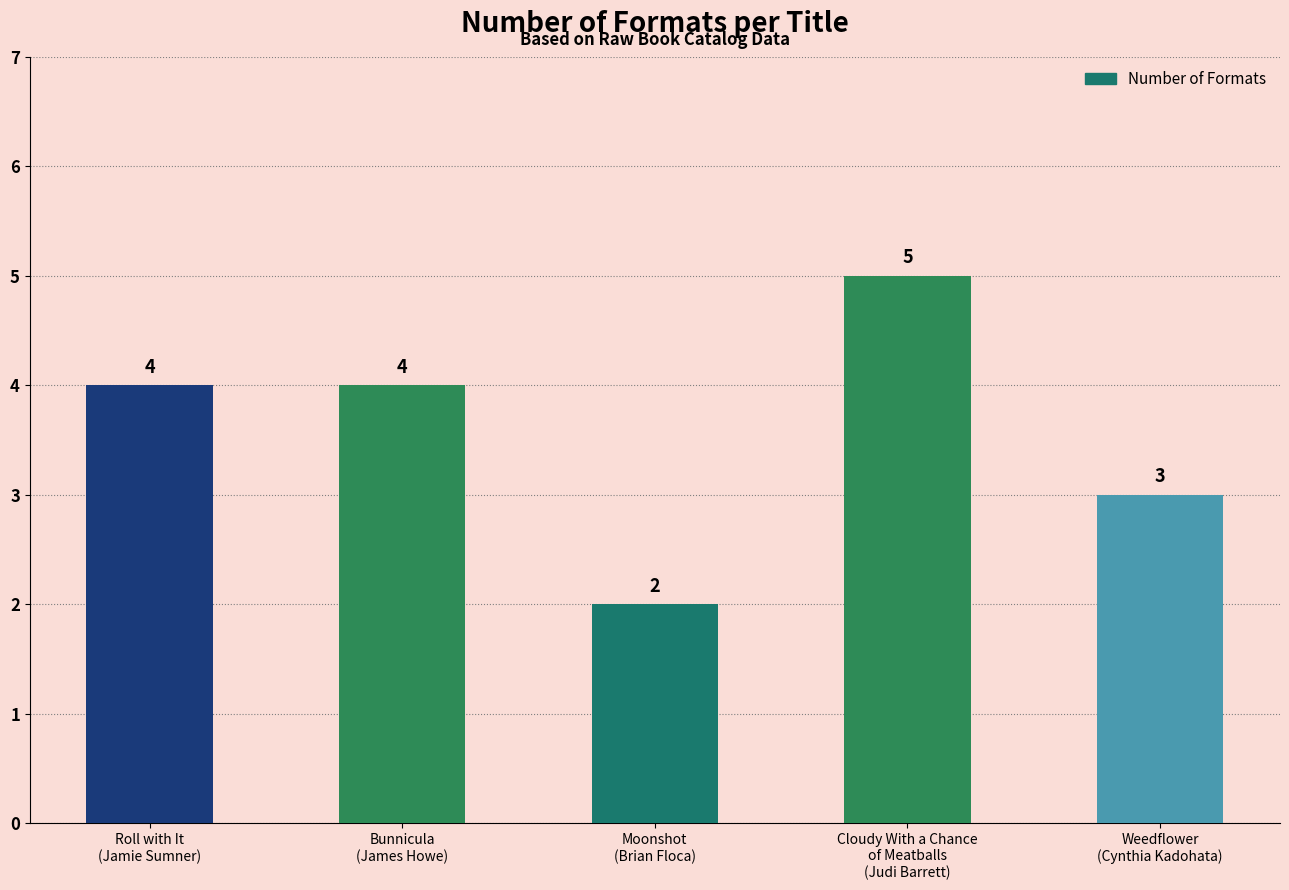

What position from the right is Cloudy With a Chance
of Meatballs
(Judi Barrett)?

2